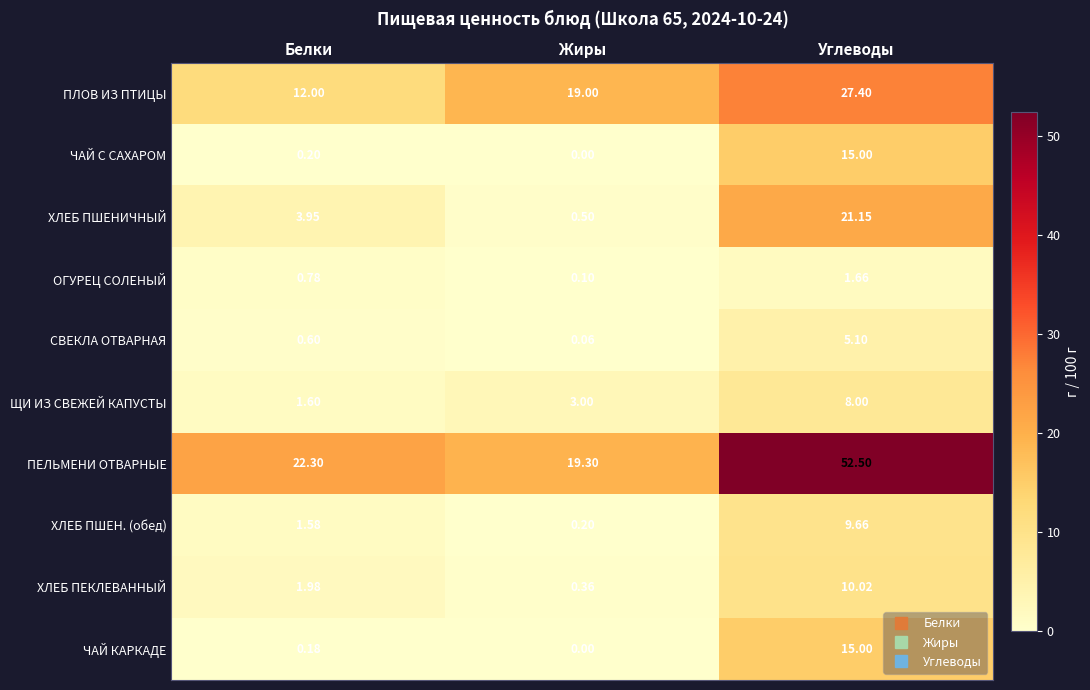

At Белки, list the series in order from smallest to largest.

ЧАЙ КАРКАДЕ, ЧАЙ С САХАРОМ, СВЕКЛА ОТВАРНАЯ, ОГУРЕЦ СОЛЕНЫЙ, ХЛЕБ ПШЕН. (обед), ЩИ ИЗ СВЕЖЕЙ КАПУСТЫ, ХЛЕБ ПЕКЛЕВАННЫЙ, ХЛЕБ ПШЕНИЧНЫЙ, ПЛОВ ИЗ ПТИЦЫ, ПЕЛЬМЕНИ ОТВАРНЫЕ